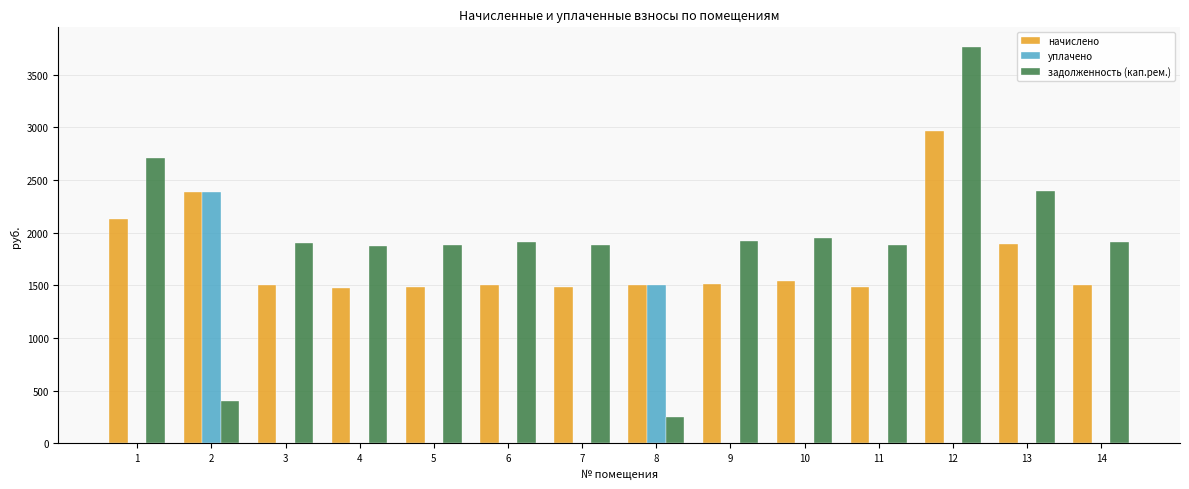

The уплачено series shows 0.0 at 14. True or false?

True